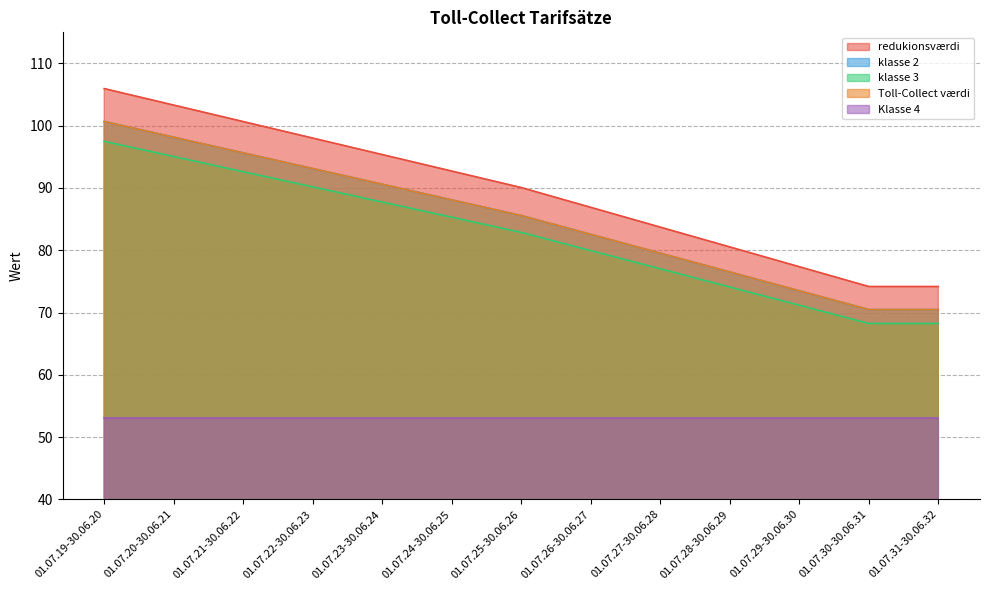

What is the difference between the highest and lowest values at 01.07.29-30.06.30?

24.4